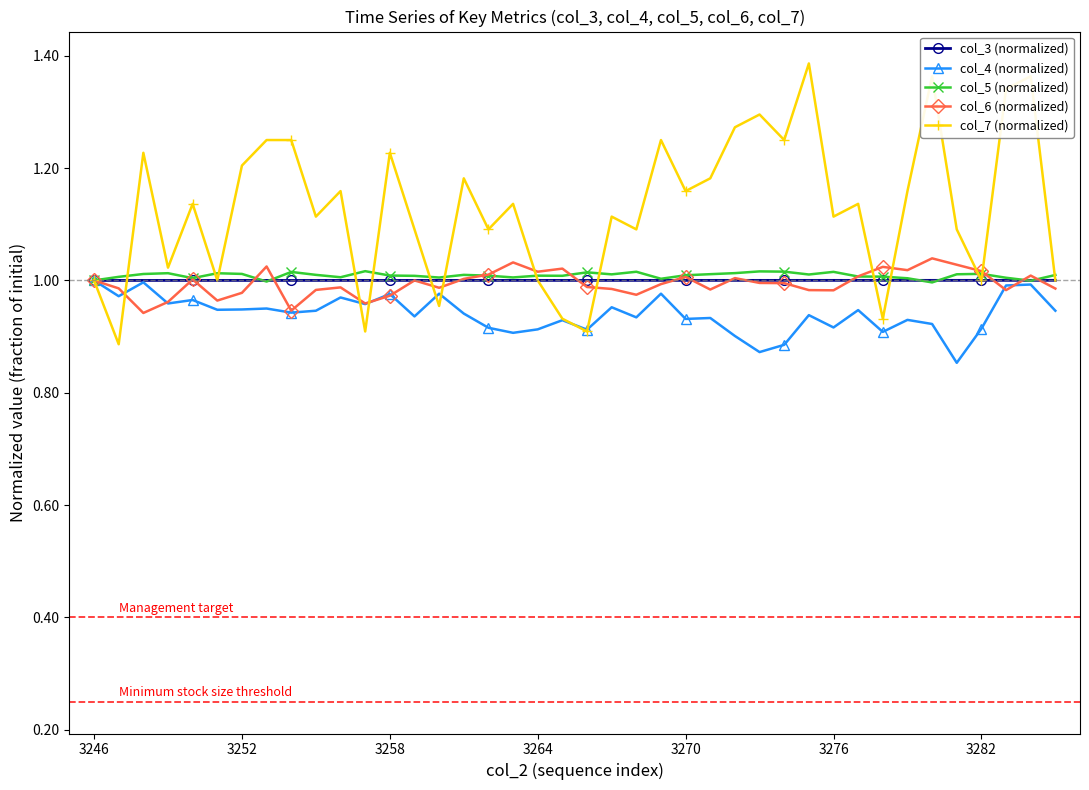

Which series has the widest spread of values?

col_7 (normalized)